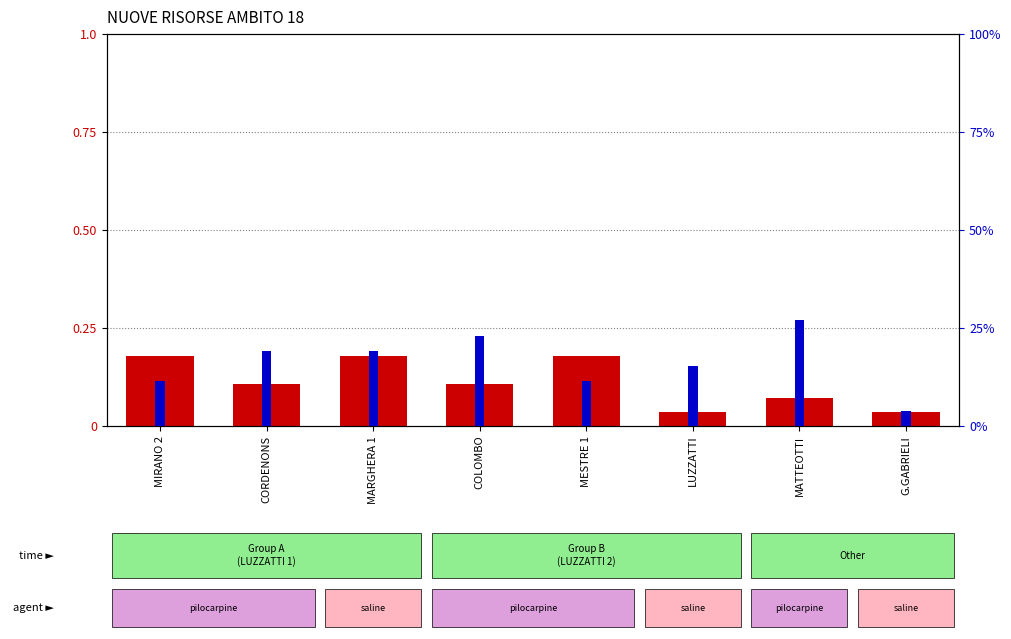

Reading left to right, list all the values displayed in this chart.

Group A count: 0.2	0.1	0.2	0.1	0.2	0.0	0.1	0.0
Group B count: 0.1	0.2	0.2	0.2	0.1	0.2	0.3	0.0